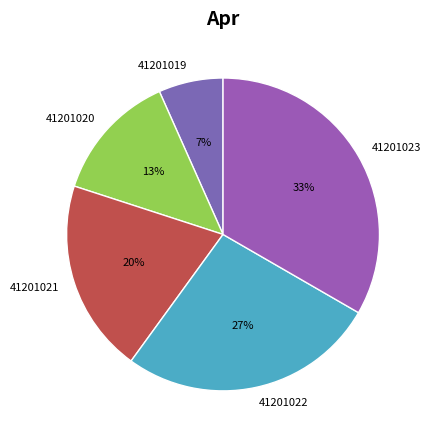

Count the number of slices in the pie.

5